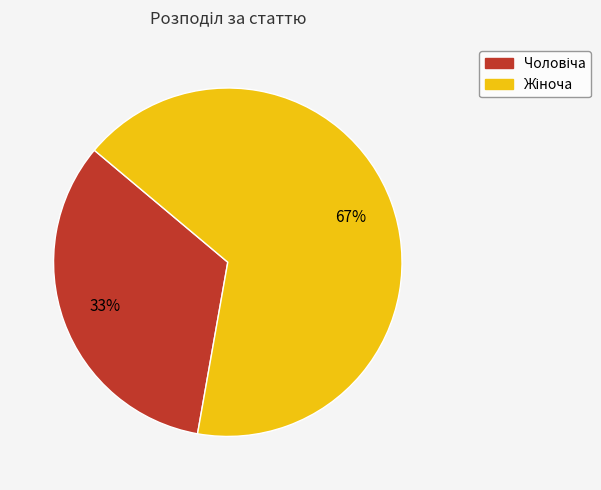

Is there a majority slice in this chart?

Yes